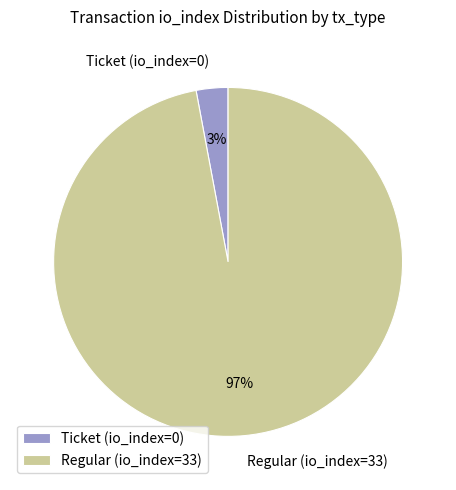

To the nearest percent, what portion does Ticket (io_index=0) represent?

3%